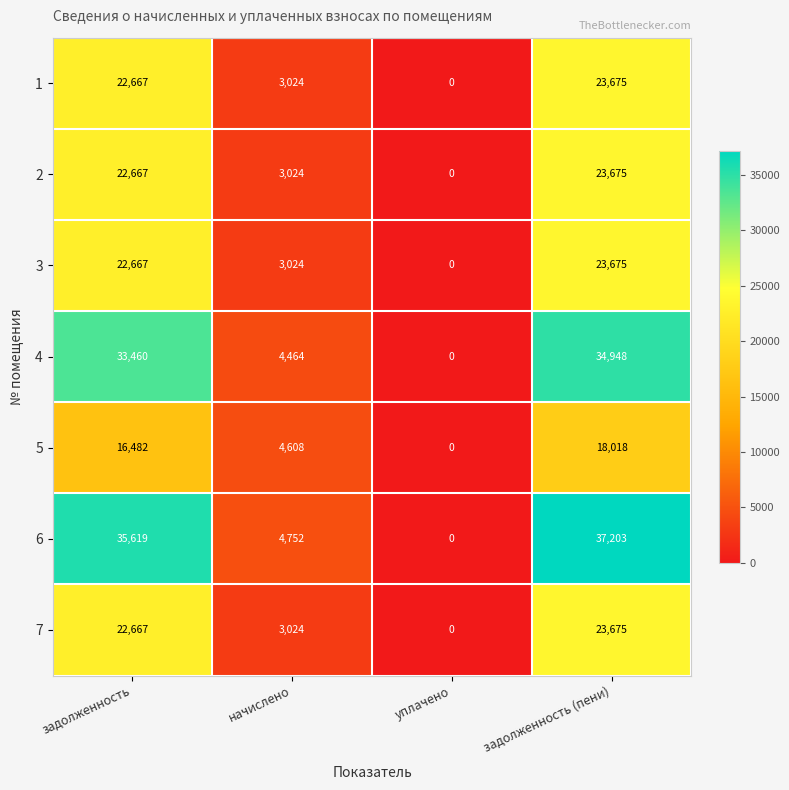

Which label corresponds to the smallest value in the chart?

уплачено